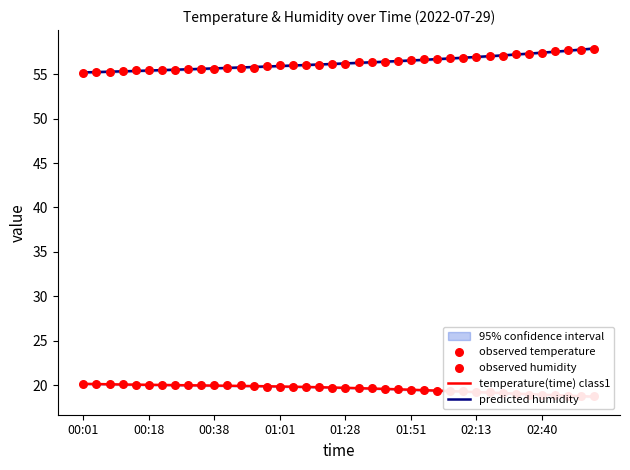

Which series has the largest total across all categories?

humidity